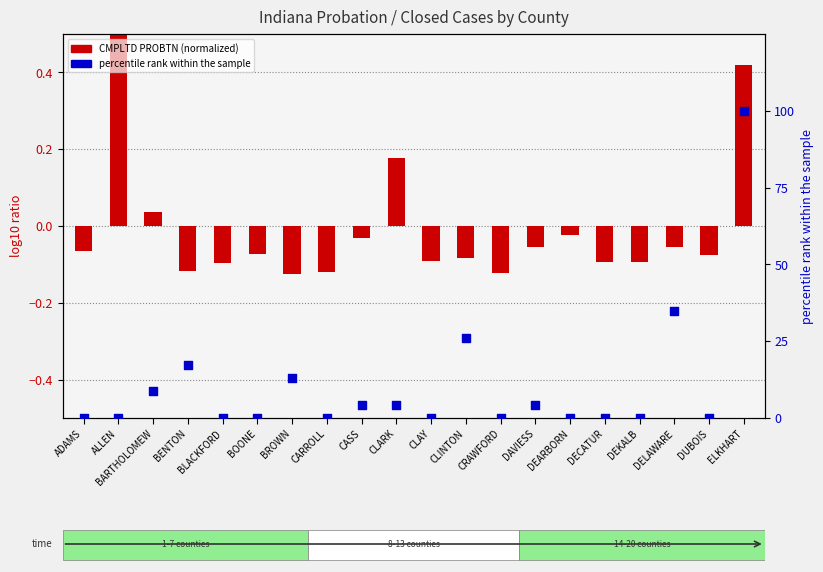

What are all the series names shown in the legend?

CMPLTD PROBTN (normalized), percentile rank within the sample